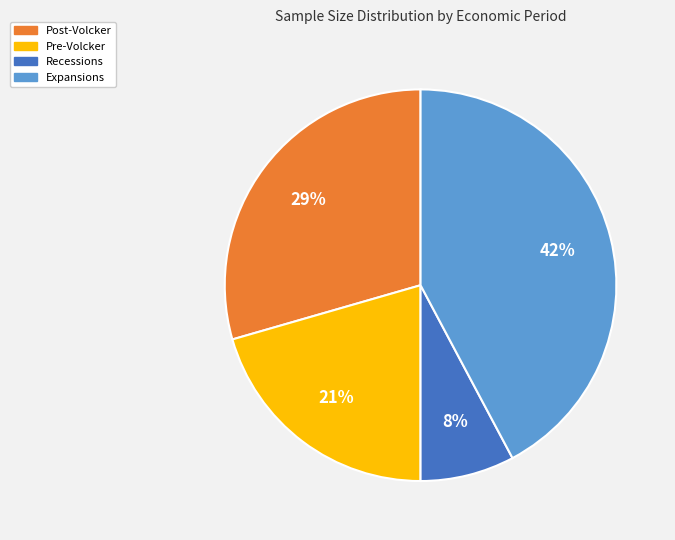

Count the number of slices in the pie.

4